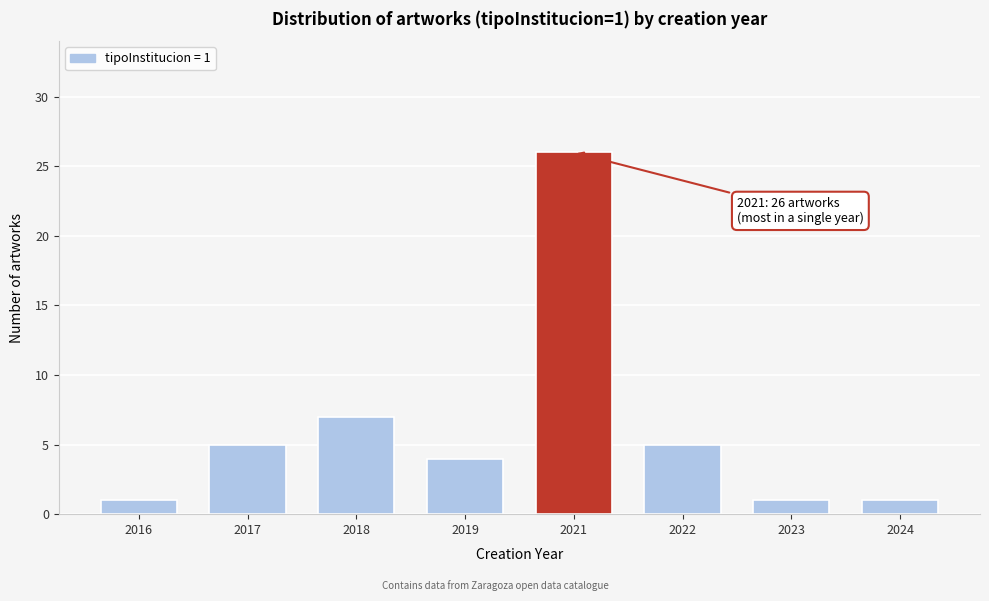

Reading left to right, extract all data points from this chart.

2016=1	2017=5	2018=7	2019=4	2021=26	2022=5	2023=1	2024=1